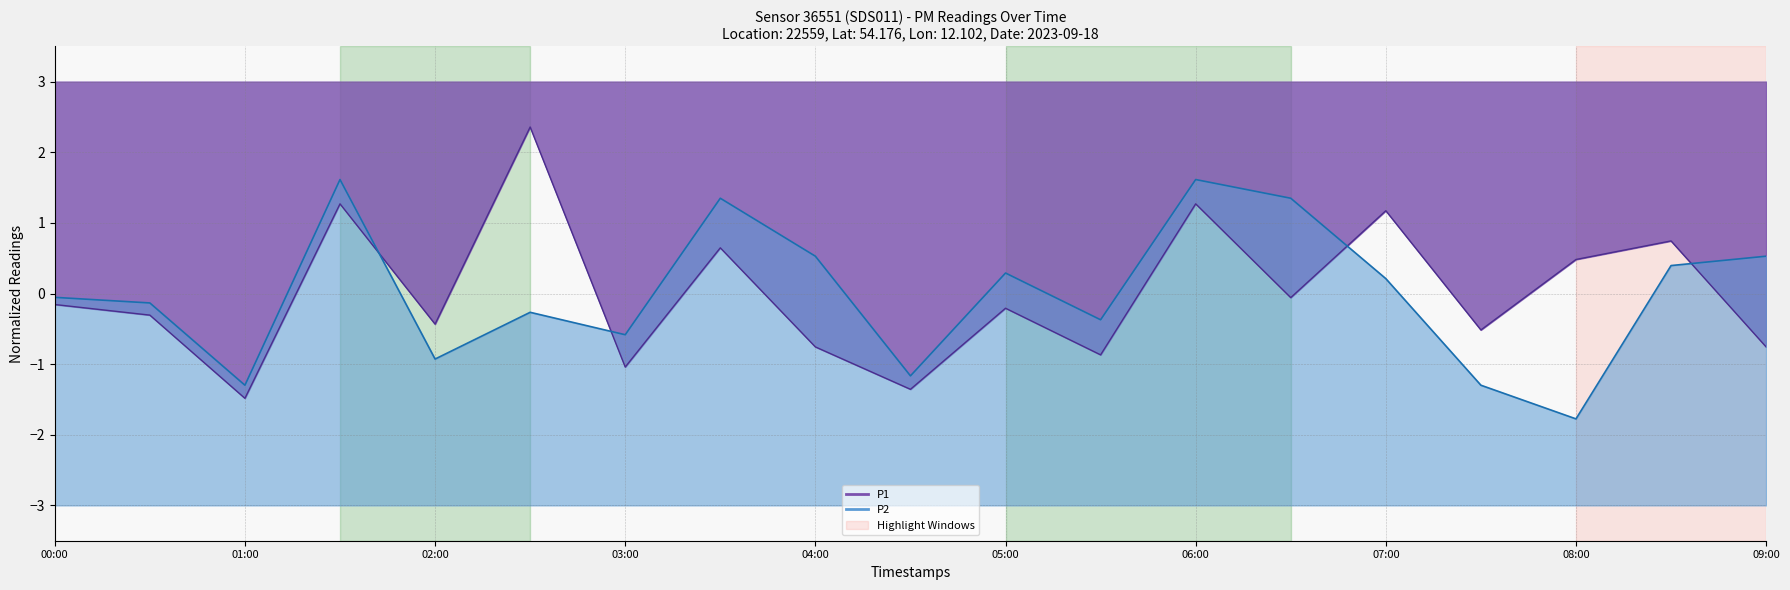

List the labels in order of P2 value, largest first.

01:30, 06:00, 03:30, 06:30, 04:00, 09:00, 08:30, 05:00, 07:00, 00:00, 00:30, 02:30, 05:30, 03:00, 02:00, 04:30, 01:00, 07:30, 08:00